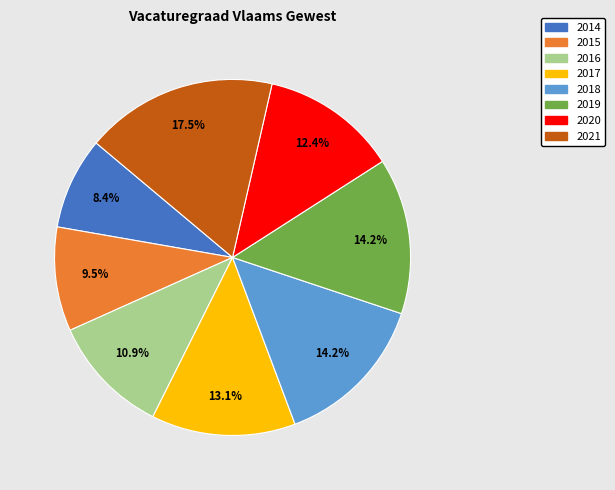

How much of the chart is everything except 2016?

89.1%